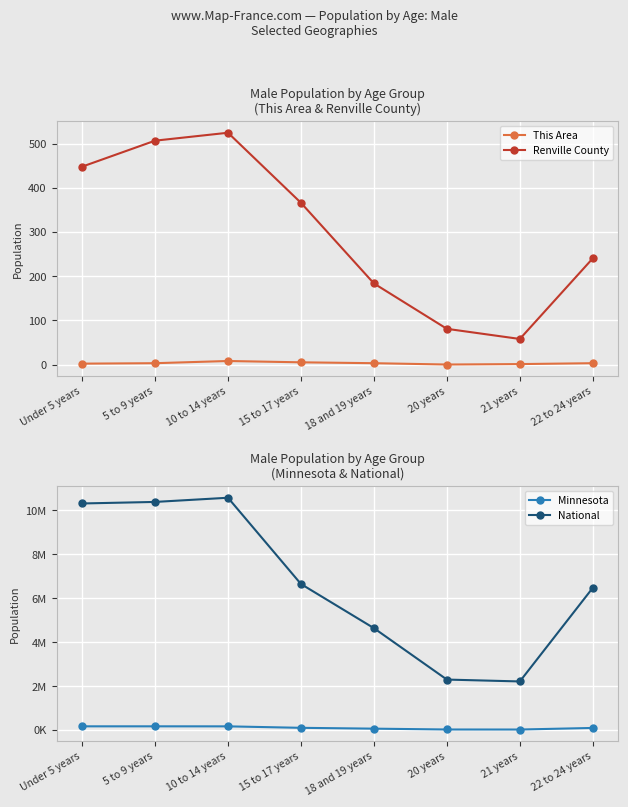

Which series has the largest range (max minus min)?

National